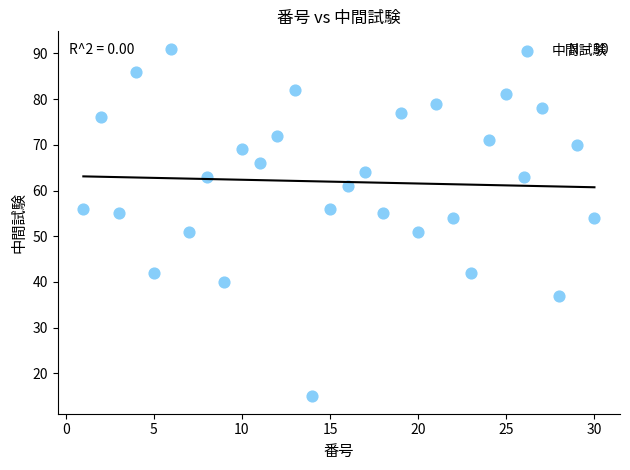

What is the range of X values (max minus min)?

29